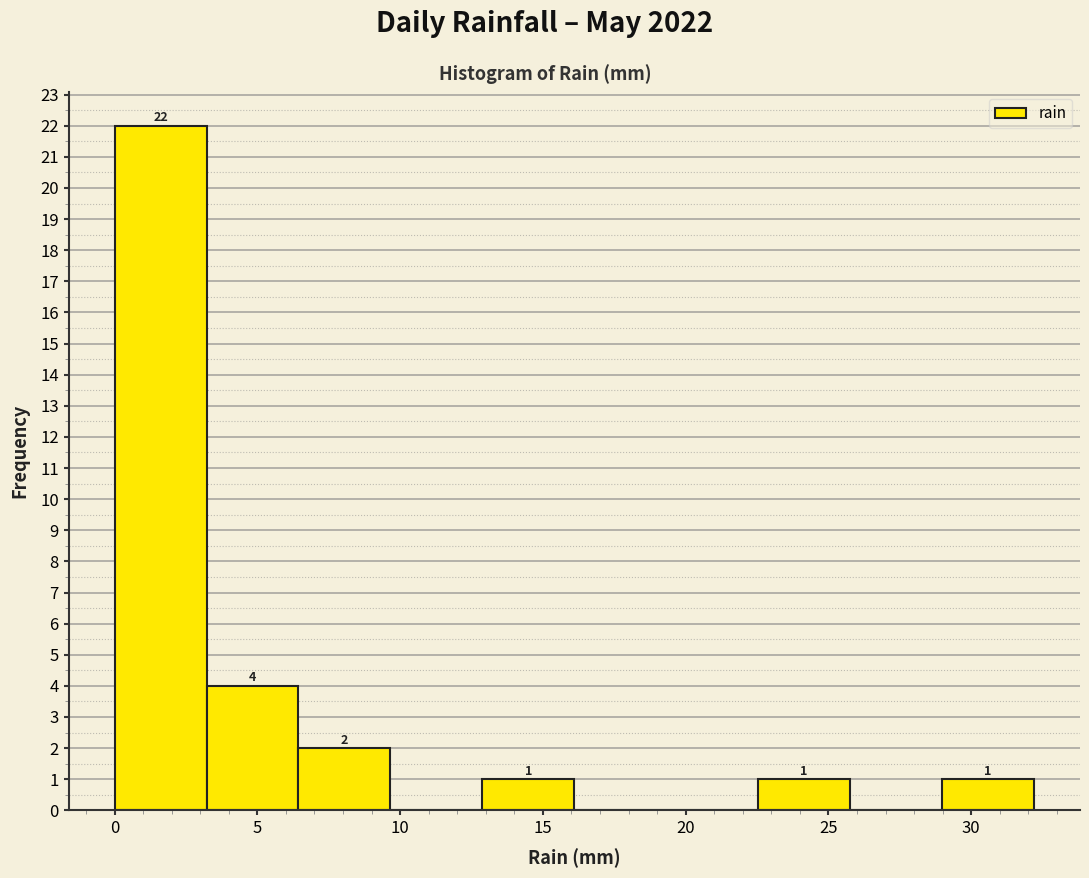

Which range on the x-axis has the tallest bar?

0.0 to 3.0